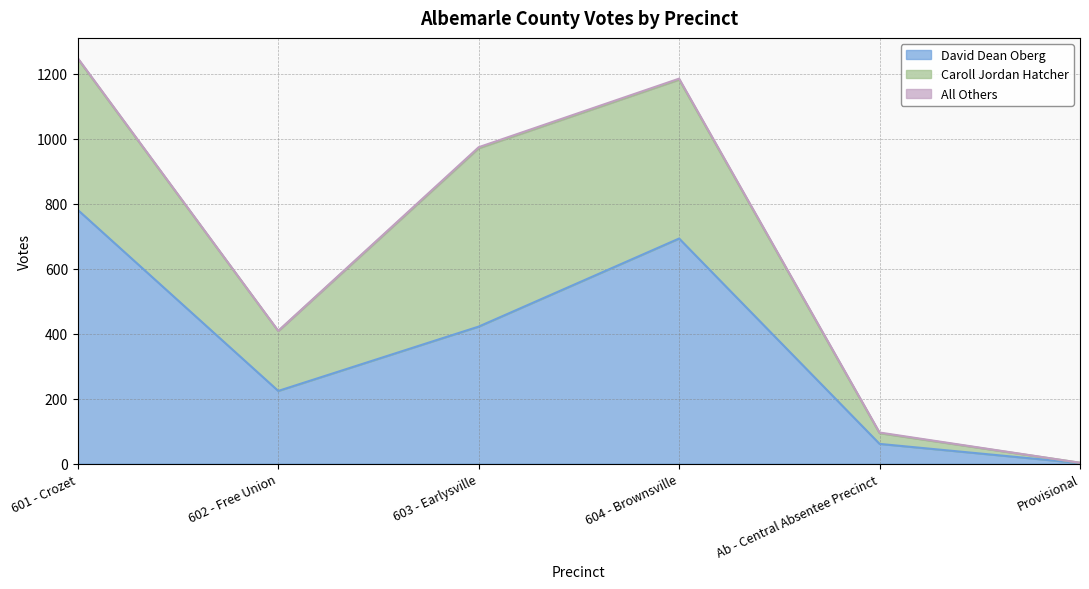

What is the difference between the second highest and minimum values in the All Others series?

3